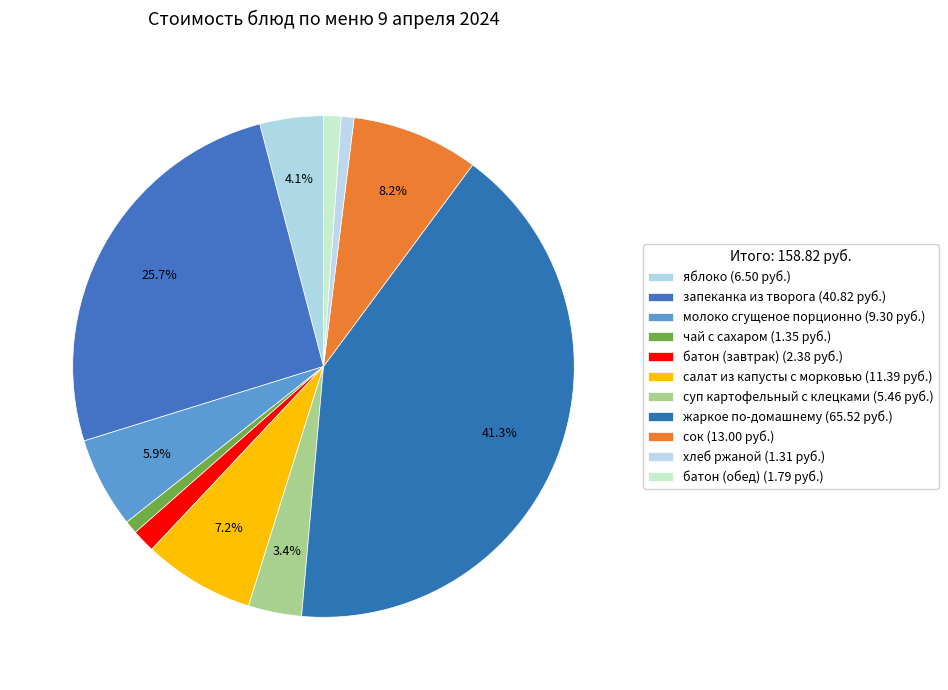

How many slices are in this pie chart?

11